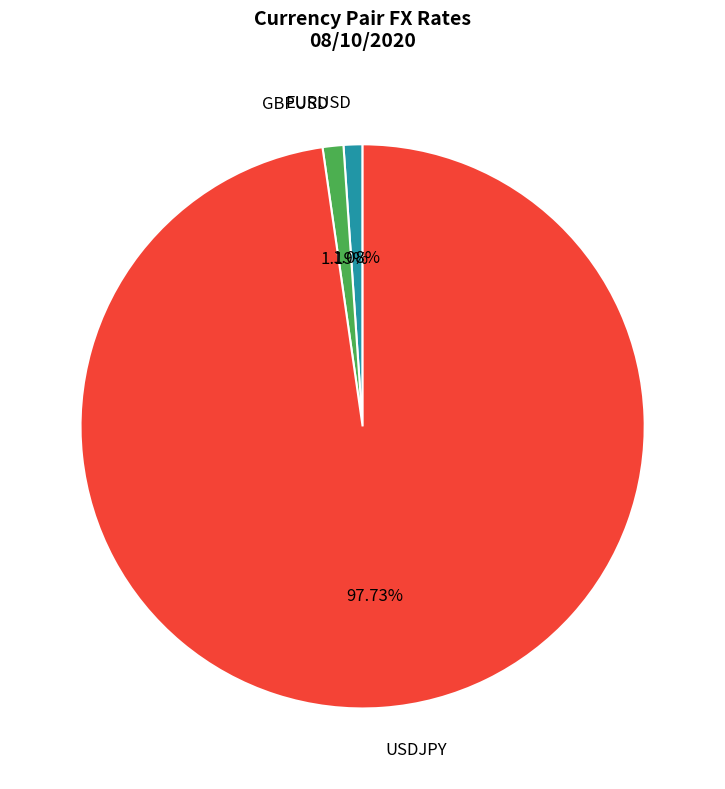

Between GBPUSD and USDJPY, which is larger?

USDJPY